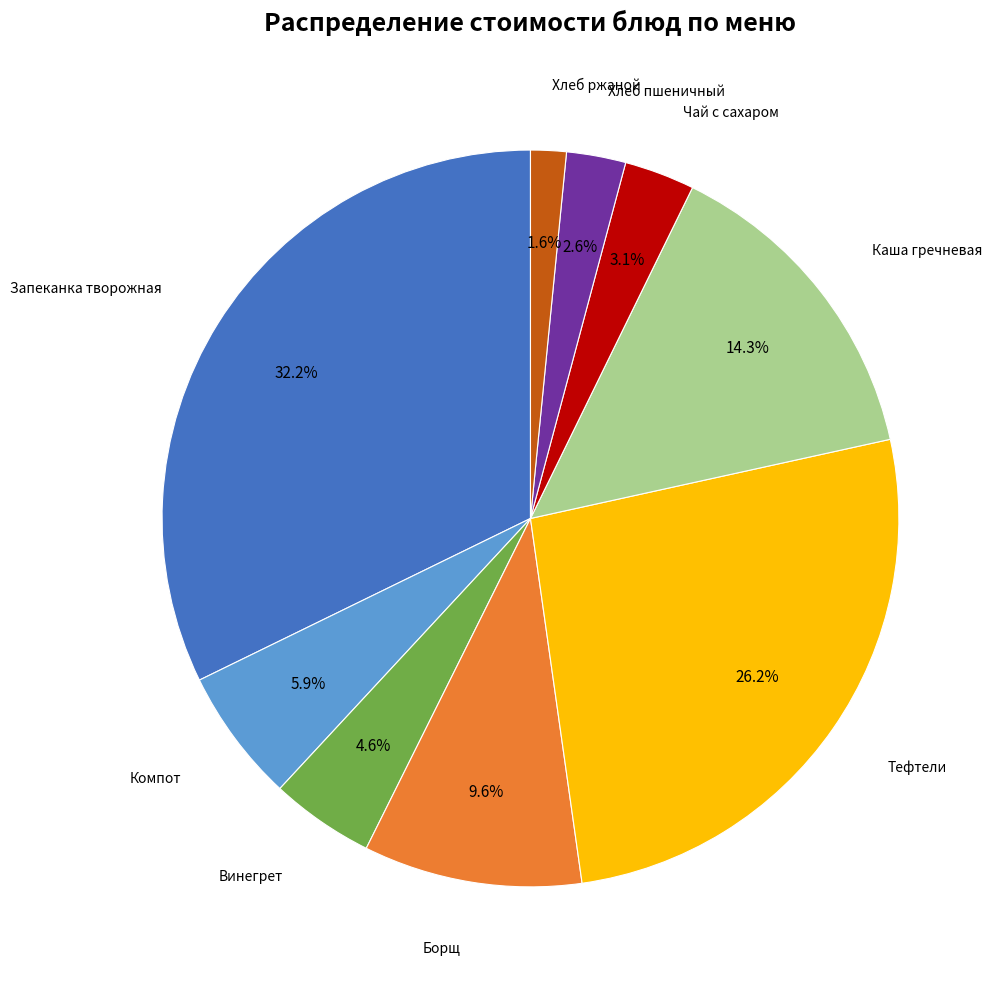

Does any single category account for the majority?

No